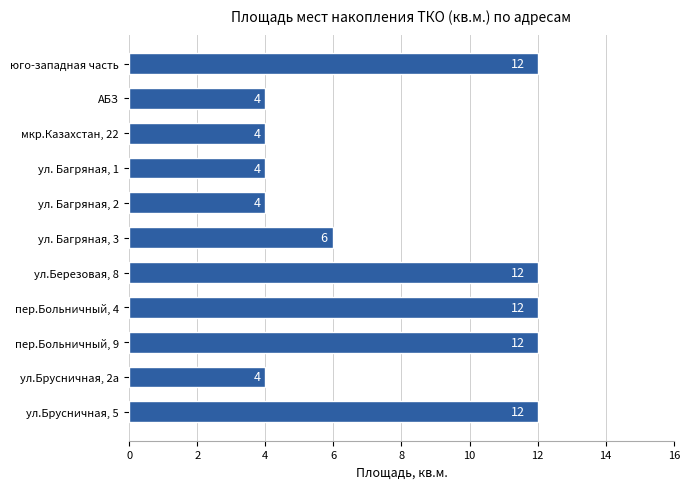

Reading top to bottom, list all the values displayed in this chart.

12	4	4	4	4	6	12	12	12	4	12